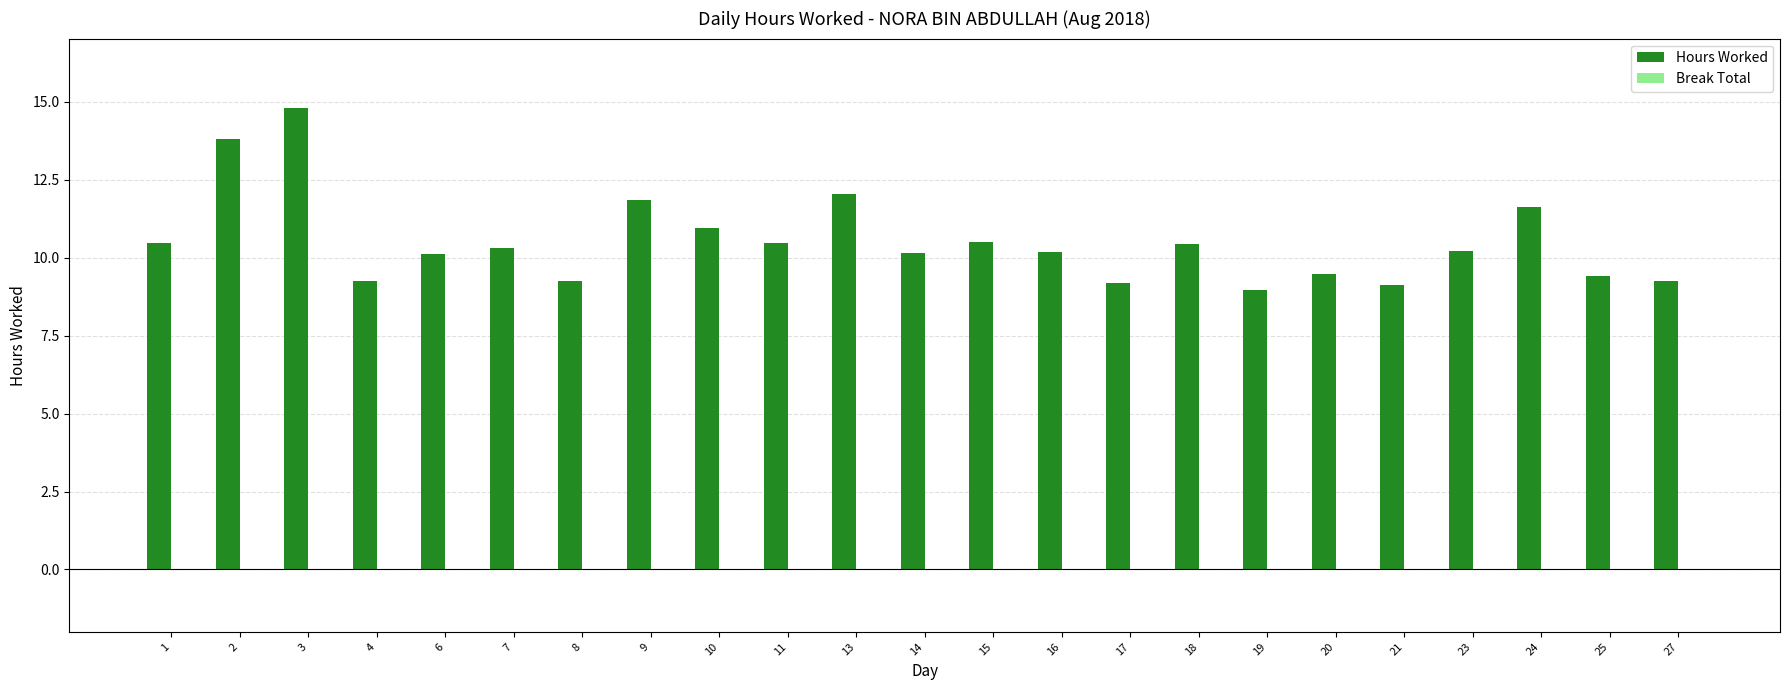

What is the difference between the maximum and minimum values?

5.8